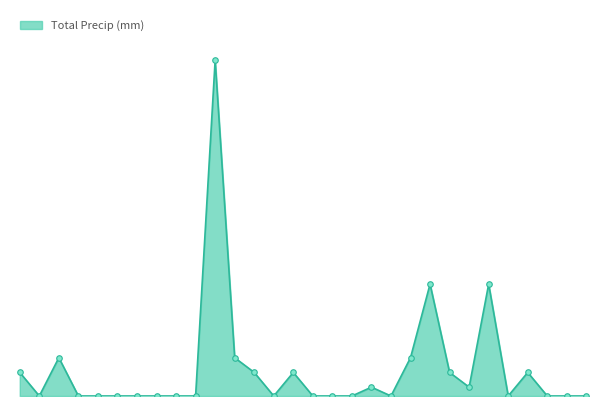

Is this an area chart (filled region under the line)?

Yes